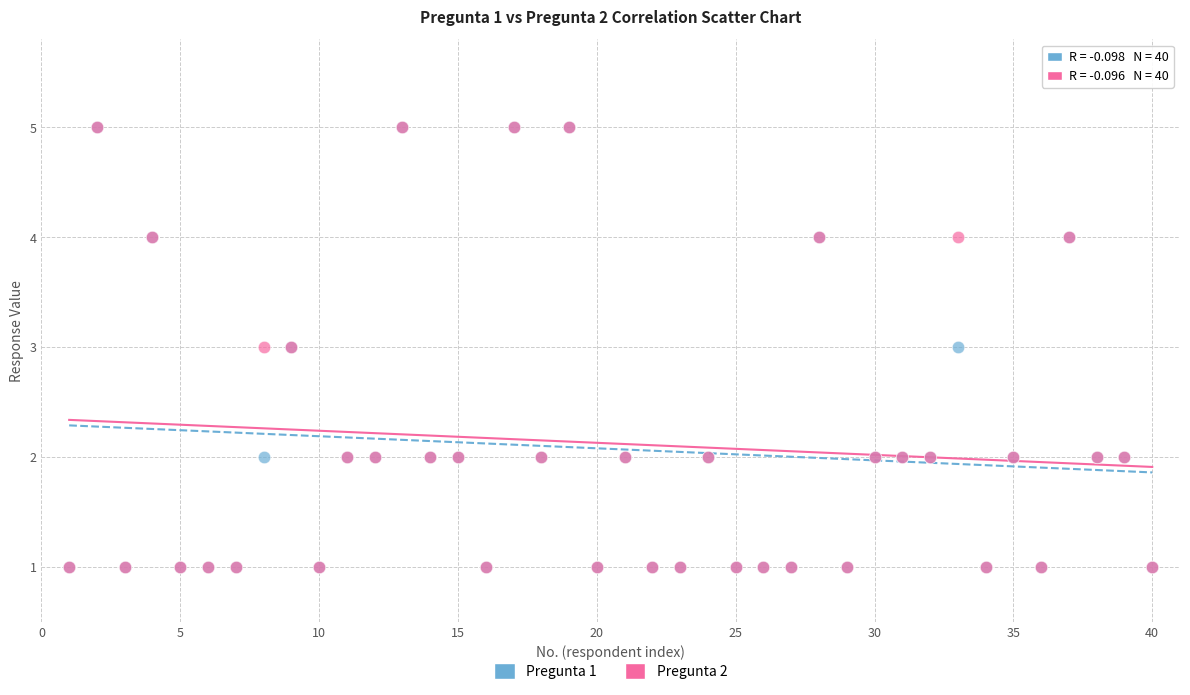

What are all the series names shown in the legend?

Pregunta 1, Pregunta 2